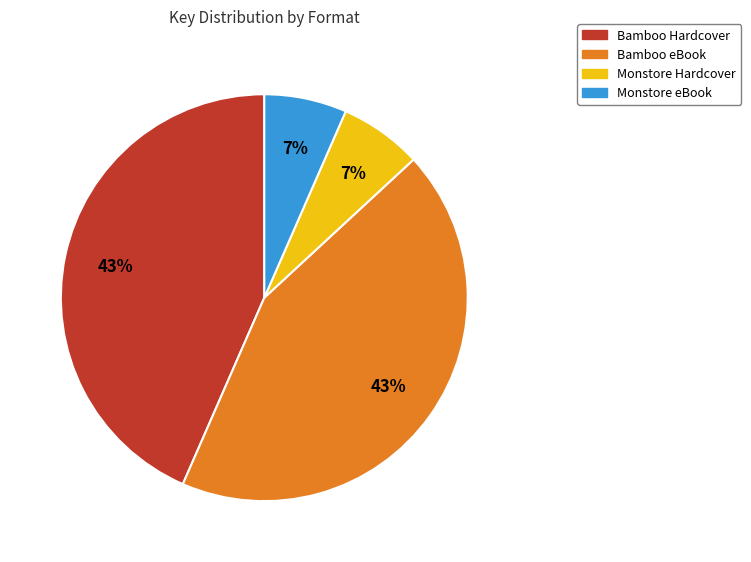

Does Bamboo Hardcover represent more than half of the total?

No